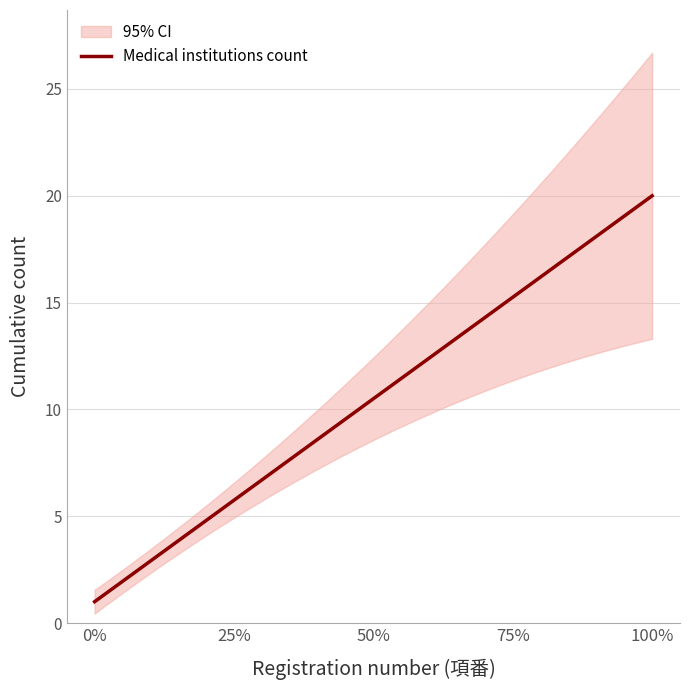

True or false: upper_band and lower_band intersect in this chart.

False